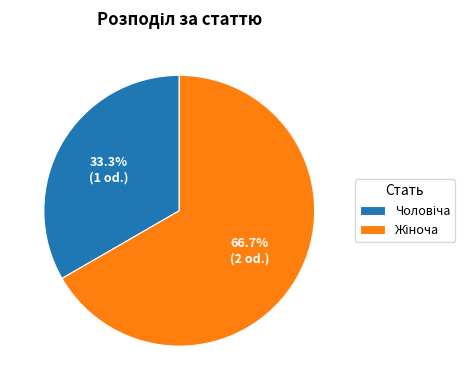

Is there any slice that represents more than half of the pie?

Yes